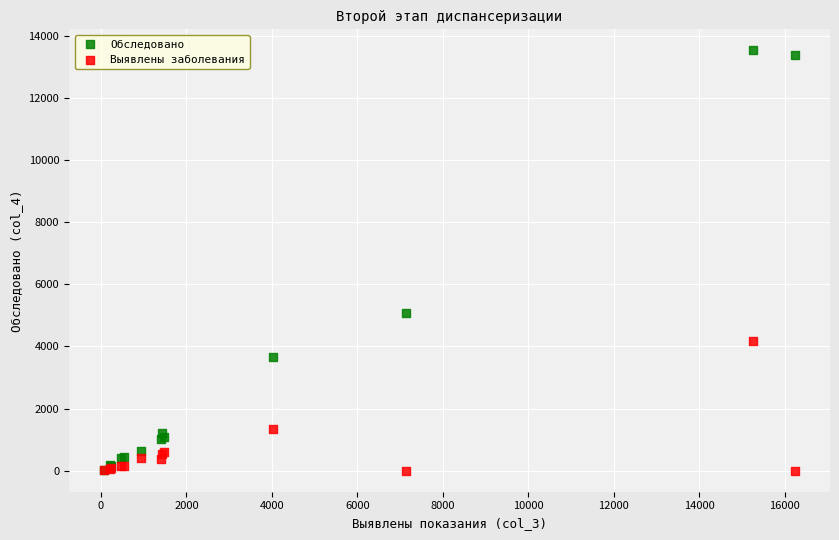

In the Обследовано series, what Y value is closest to 6778?

5066